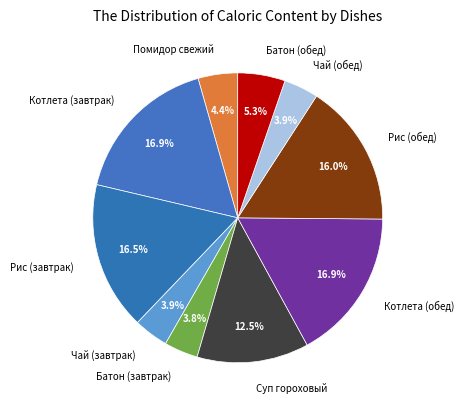

To the nearest percent, what is the difference between the largest and smallest slice percentages?

13%